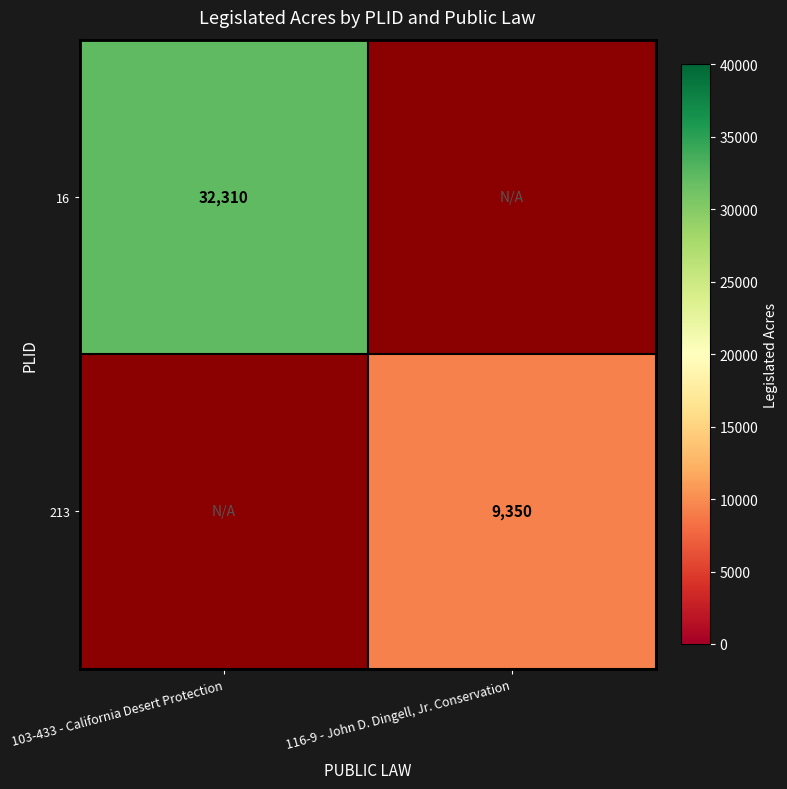

True or false: 213 has a value of 12962 at 116-9 - John D. Dingell, Jr. Conservation.

False